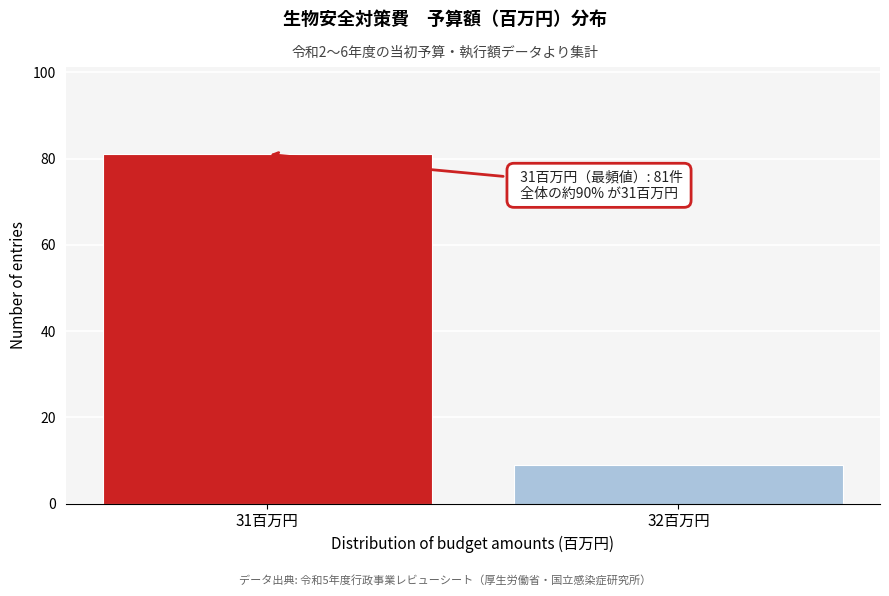

Reading right to left, transcribe all the data shown in this chart.

32百万円=9	31百万円=81